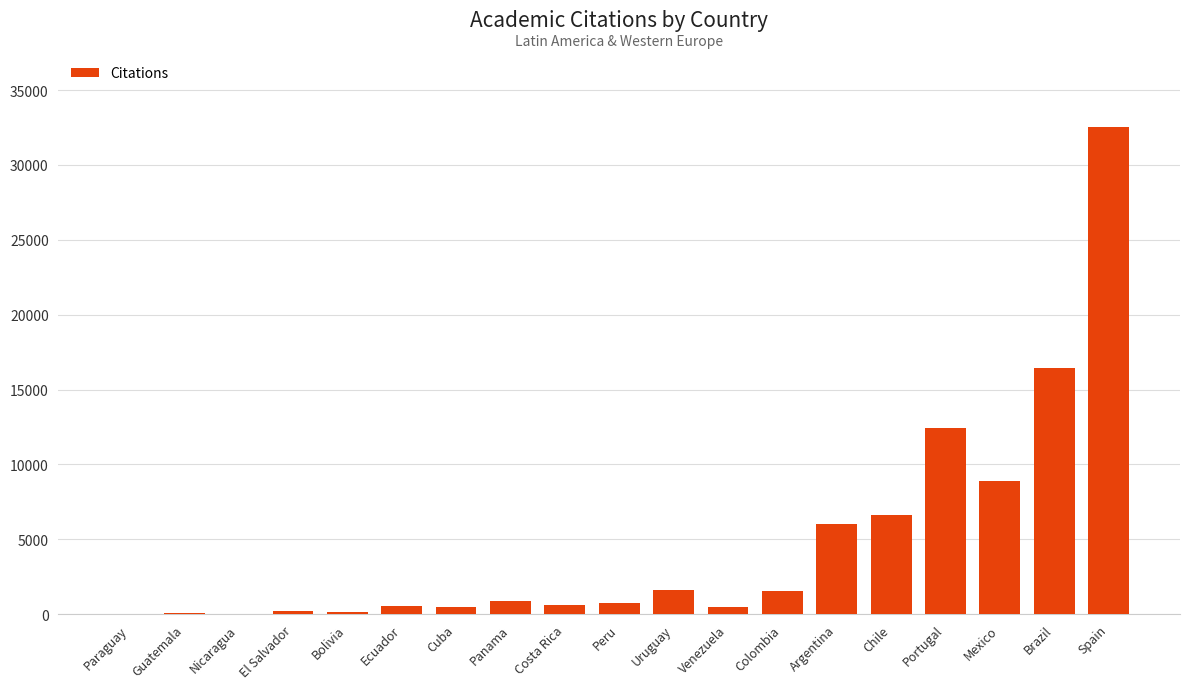

What is the change in value from Nicaragua to Panama?

+844